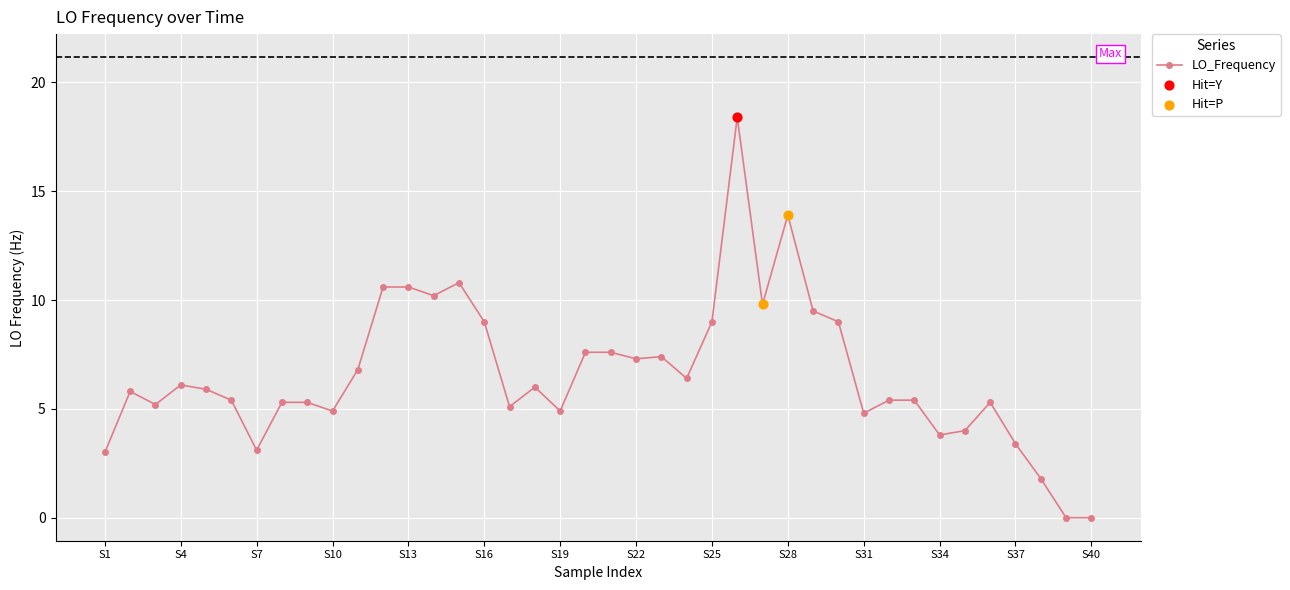

What is the greatest value displayed?

18.4